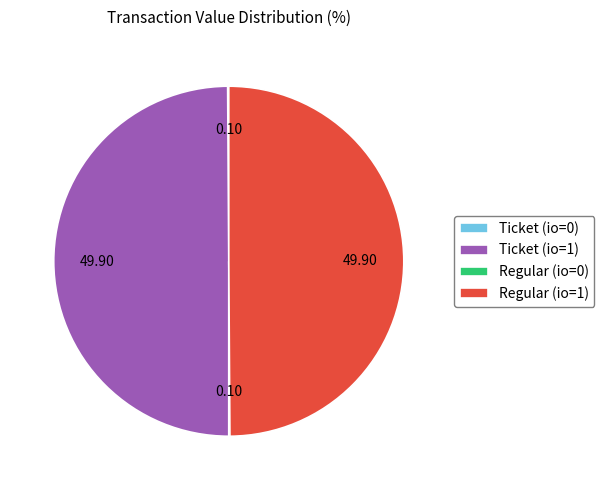

Rank the categories by value from highest to lowest.

Ticket (io=1), Regular (io=1), Ticket (io=0), Regular (io=0)